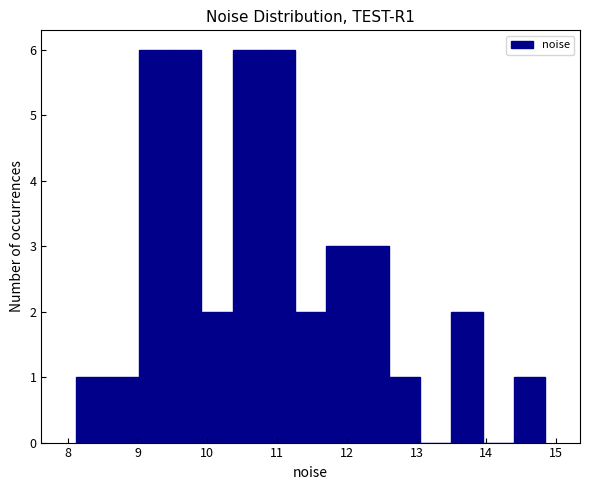

How tall is the bar that spans 10.4 to 10.8 on the x-axis? Neither the bar edges nor the heights are printed on the chart, so give them approximately, as read against the axes.

6